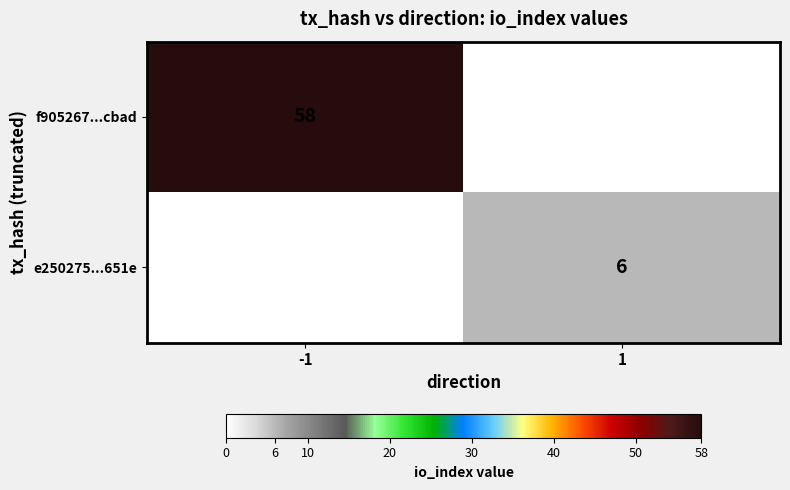

True or false: f905267...cbad has a value of 58 at -1.

True